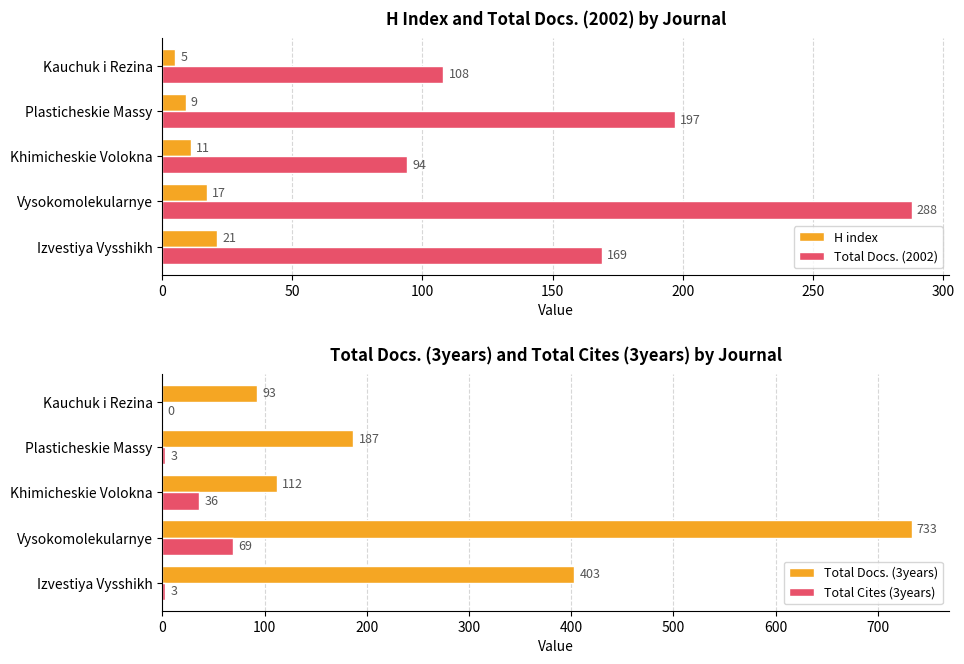

What is the difference between the maximum and minimum values in the Total Docs. (2002) series?

194